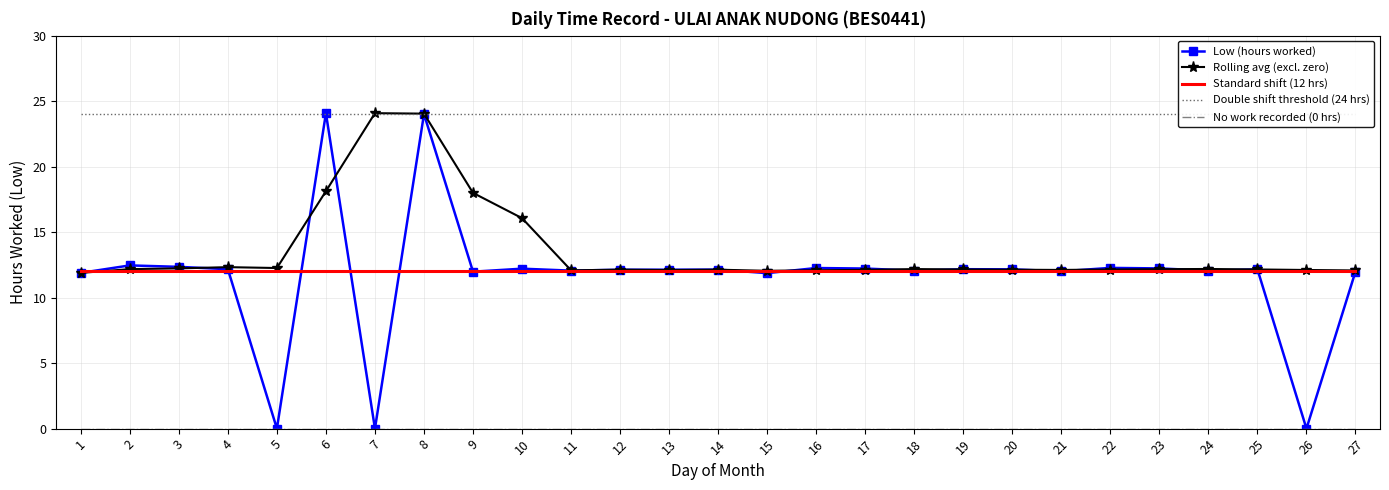

What is the highest value of the Double shift threshold (24 hrs) series?

24.0